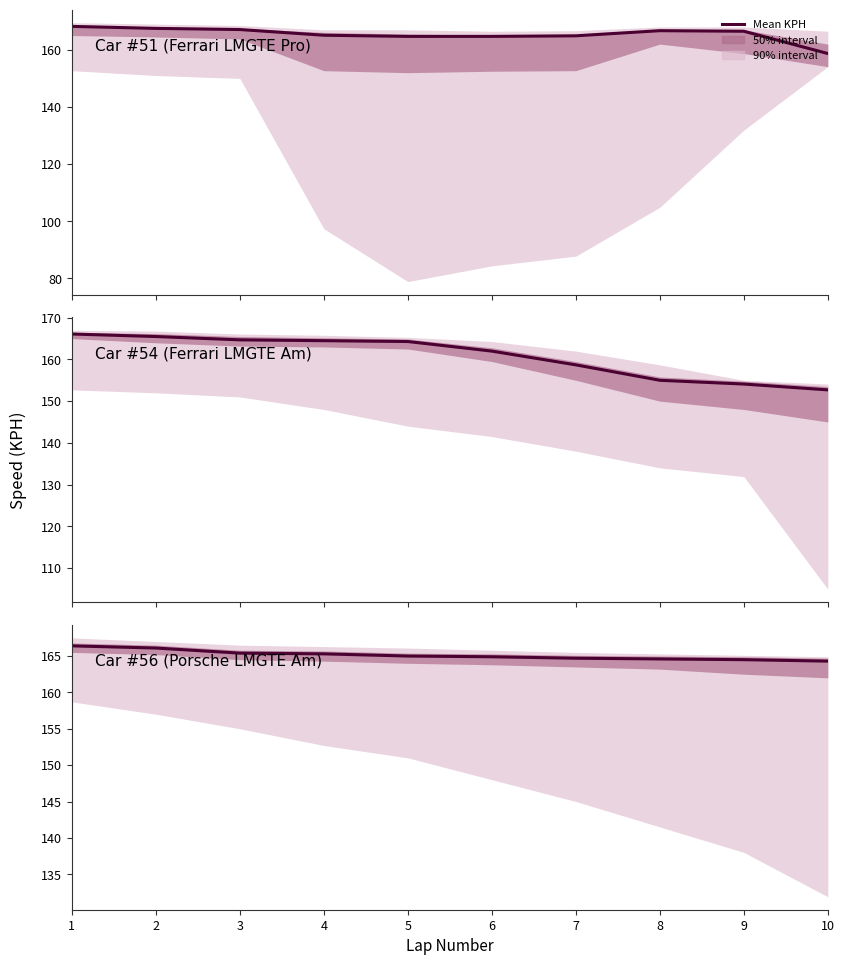

Does the chart display data point markers on the line(s)?

No